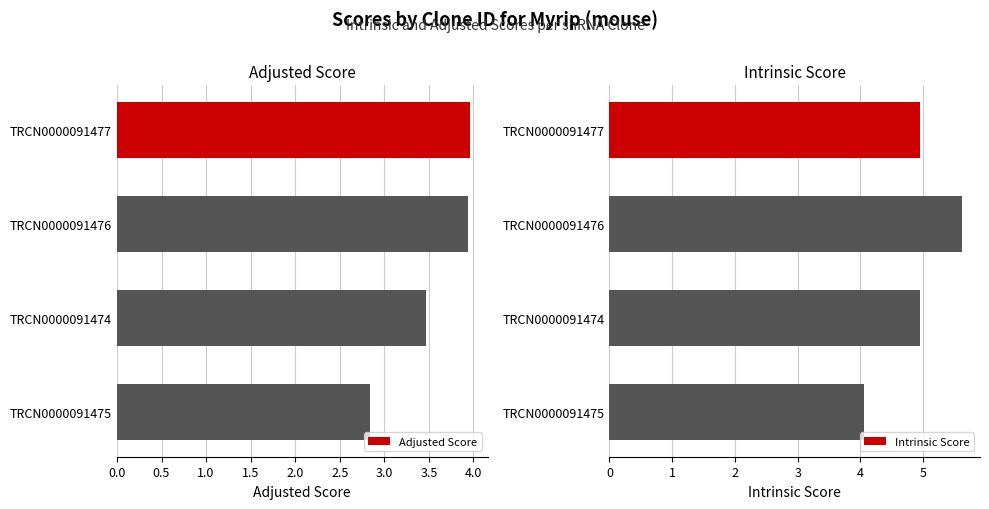

What is the difference between the second highest and second lowest values in the Adjusted Score series?

0.5